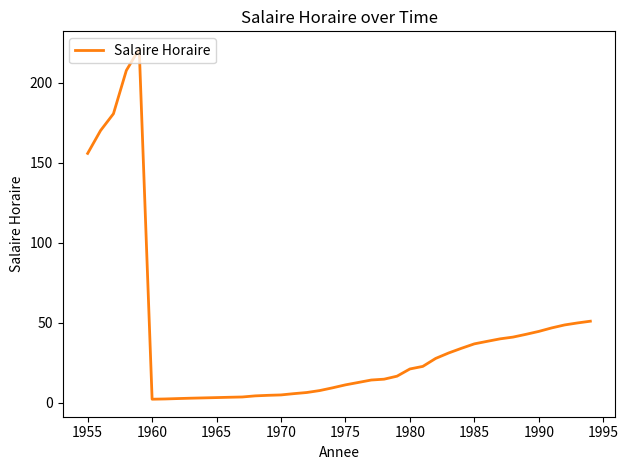

What is the greatest value displayed?

221.0